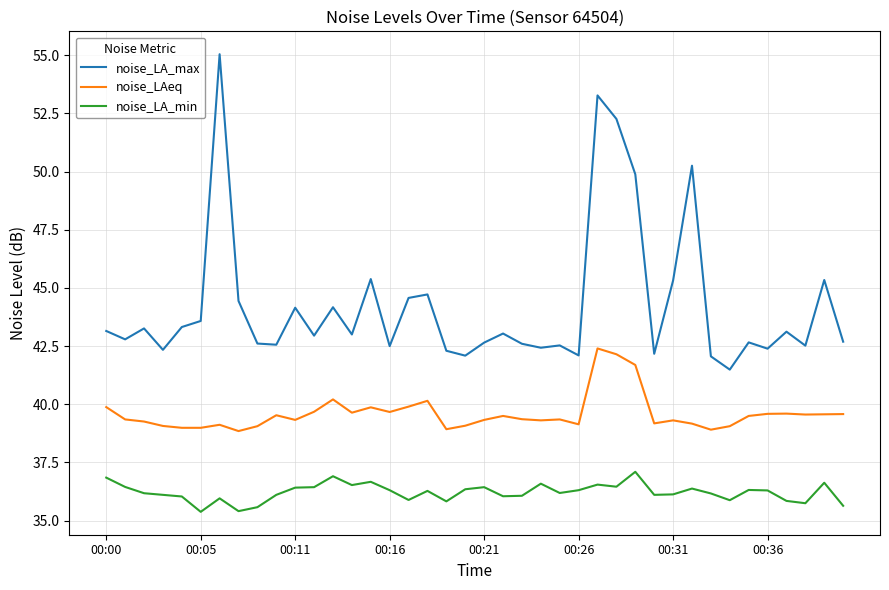

Rank the series by their average value, from highest to lowest.

noise_LA_max, noise_LAeq, noise_LA_min